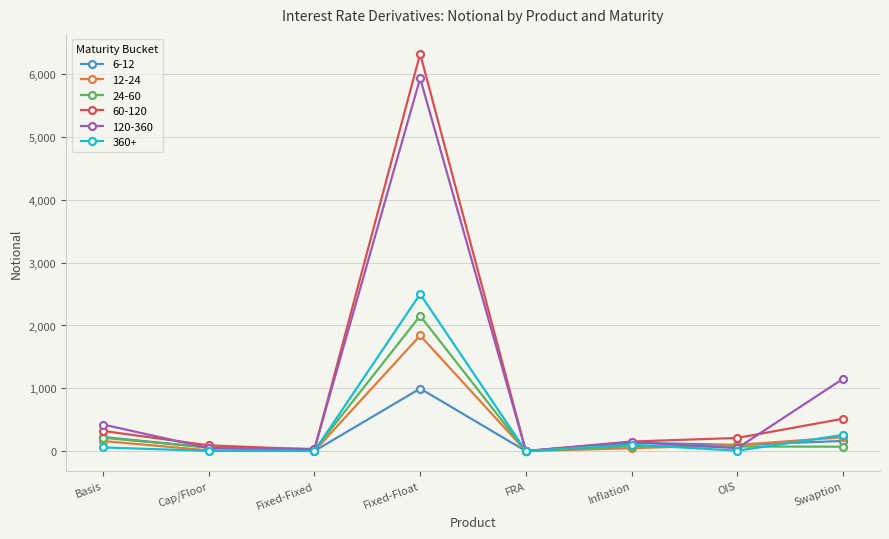

Which label corresponds to the largest value in the chart?

Fixed-Float